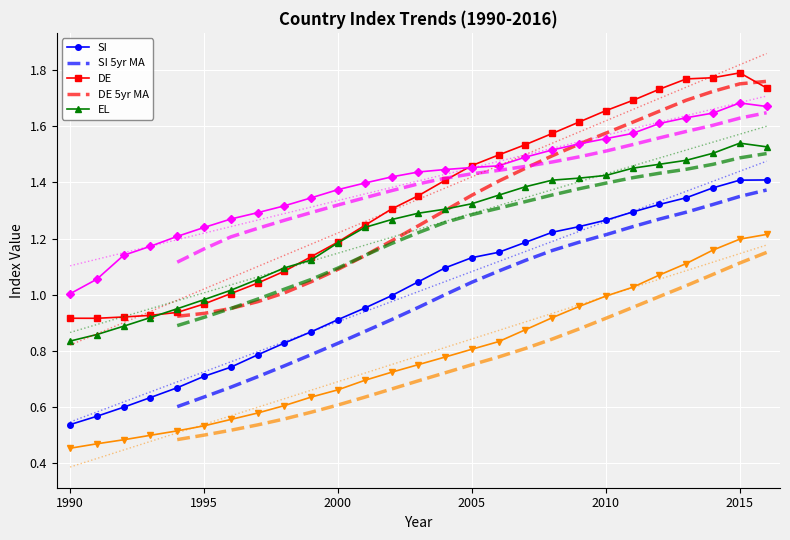

Count the number of data series in this chart.

5